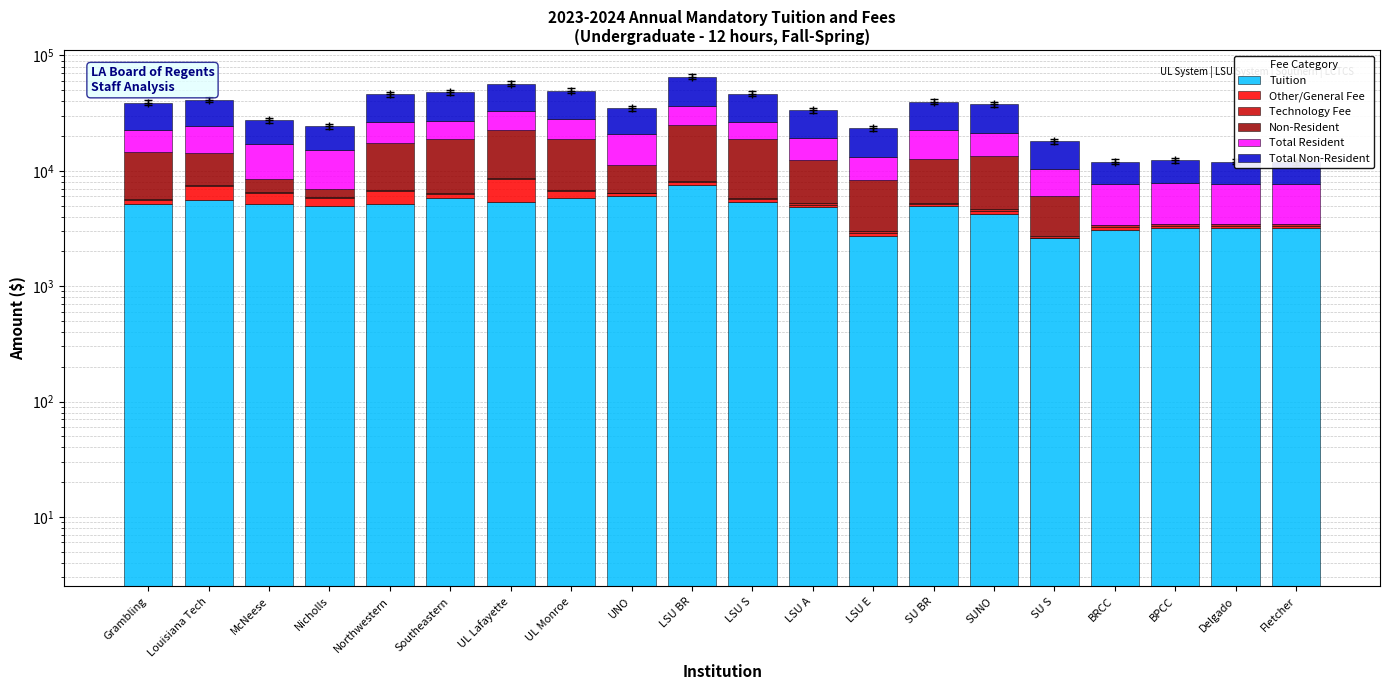

What is the difference between the Total Non-Resident values at BPCC and LSU S?

16049.2